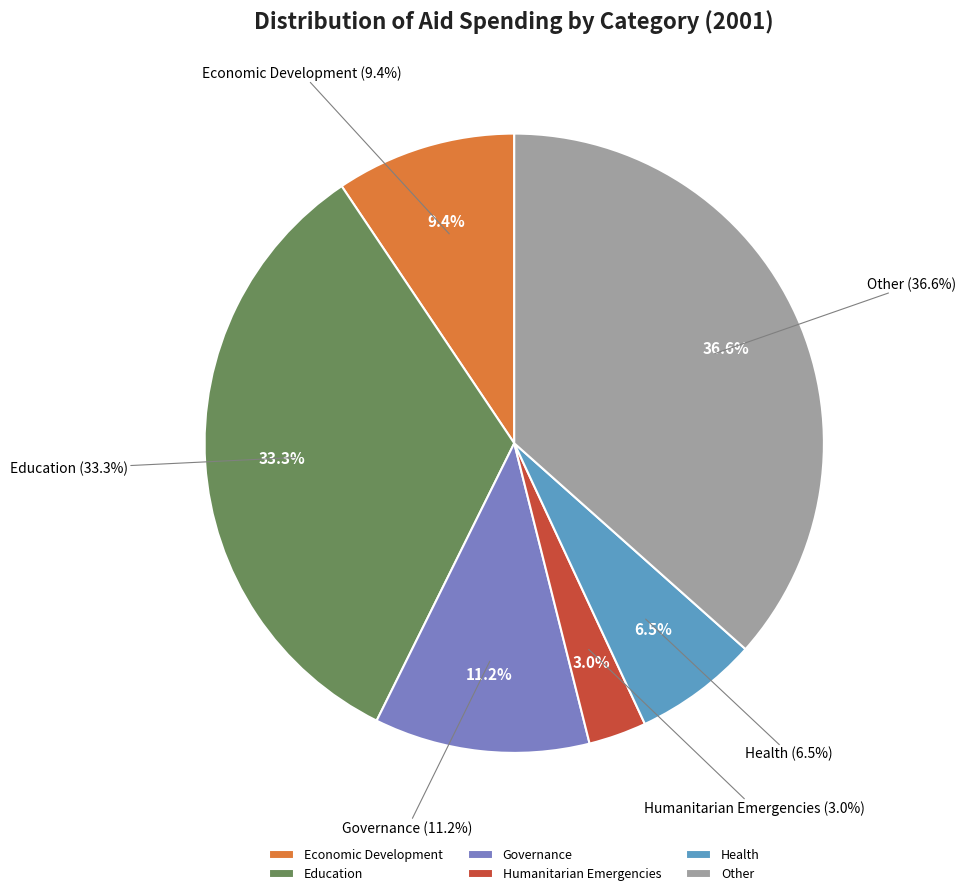

What percentage is the Economic Development slice, to the nearest percent?

9%